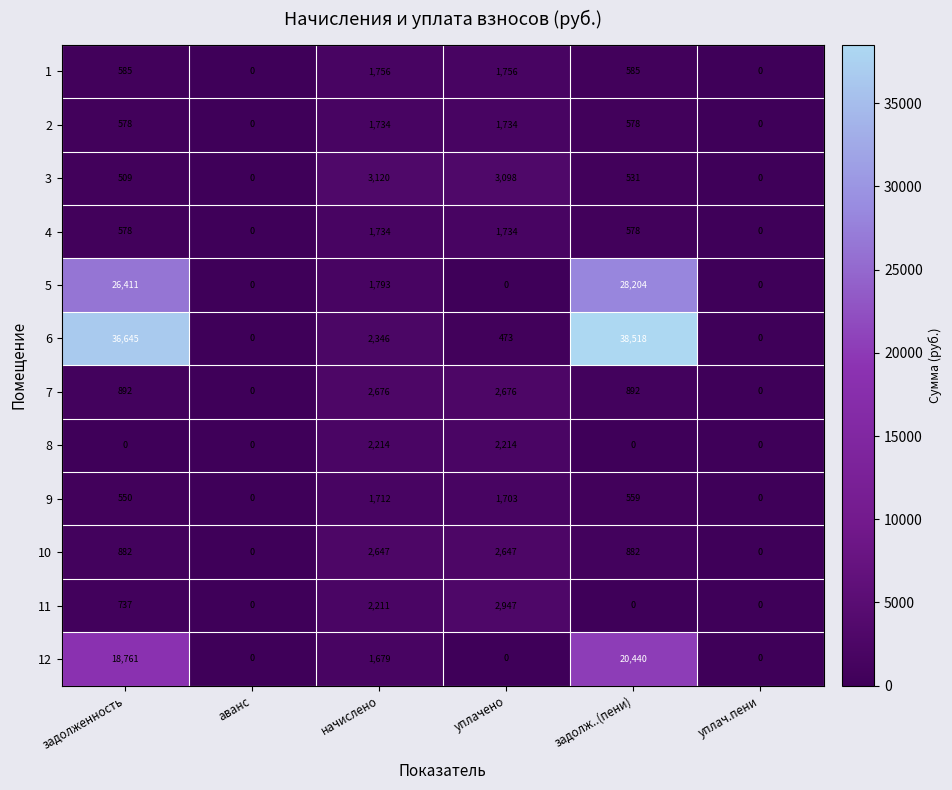

How many values in the 7 series are below 892?

2